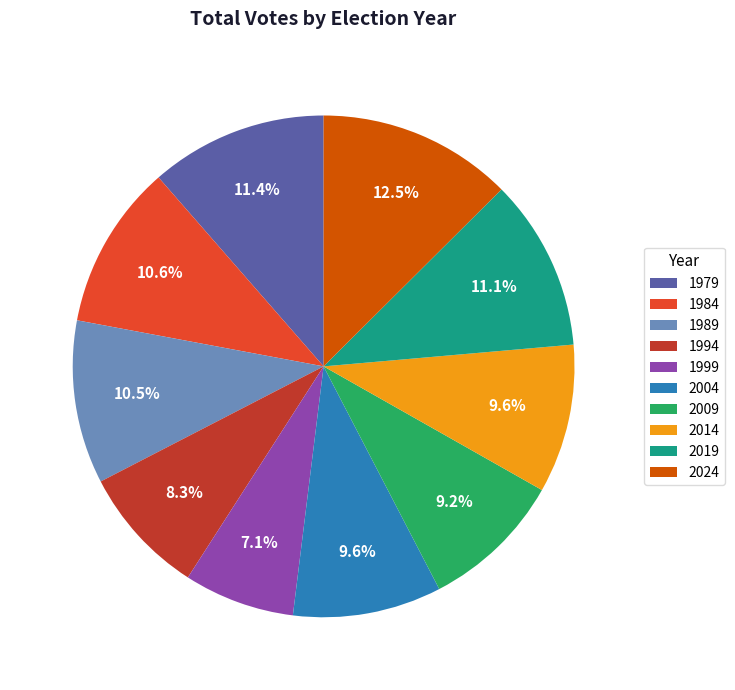

What is the largest slice in the pie chart?

2024